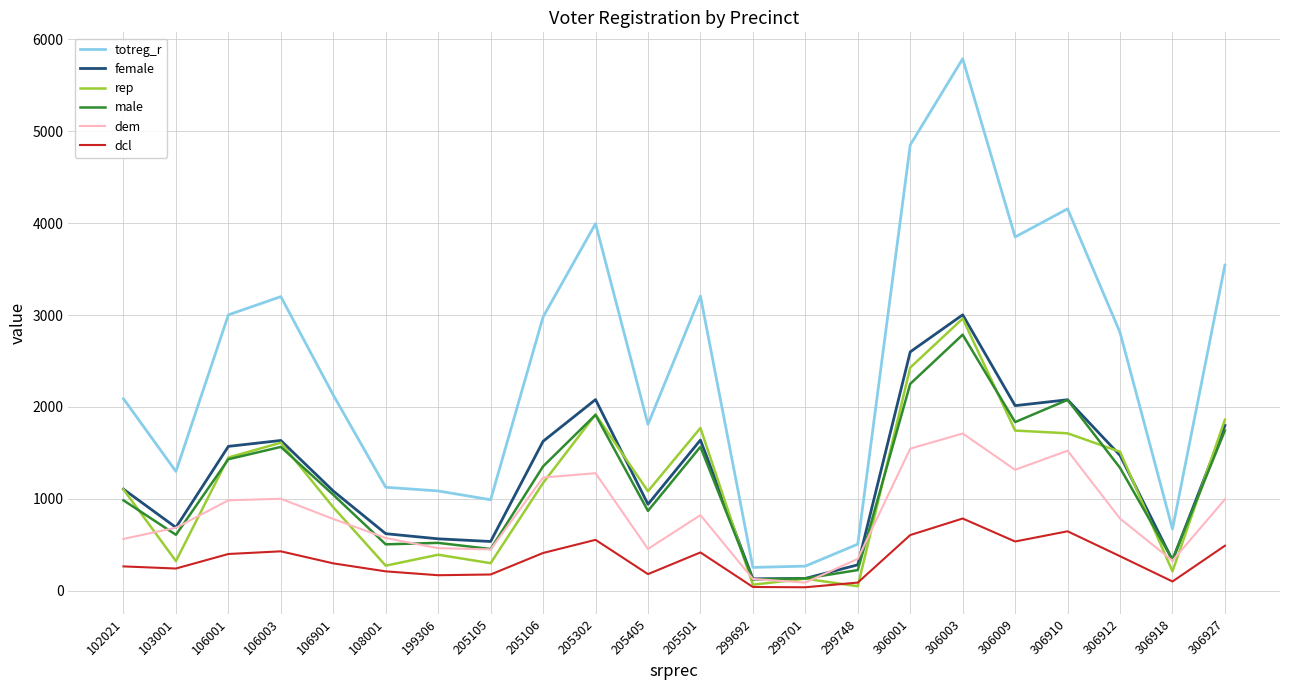

Does the chart display data point markers on the line(s)?

No